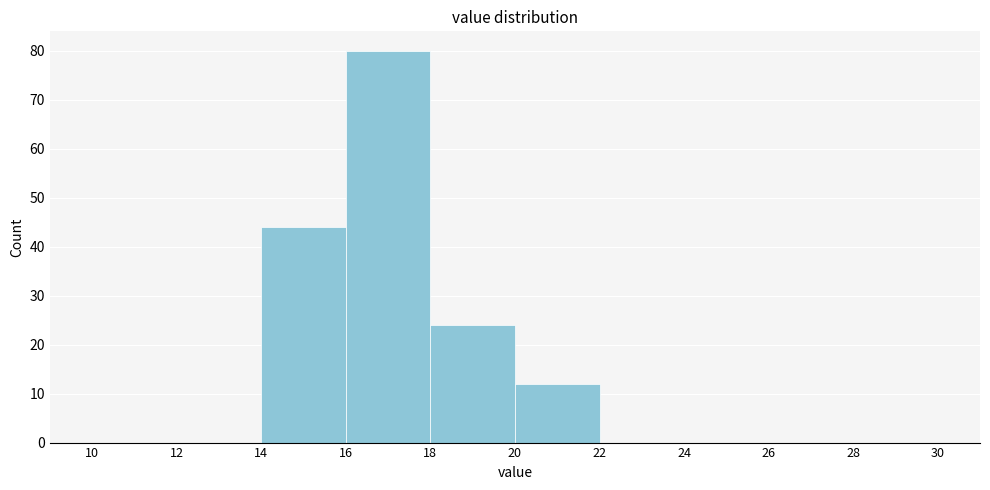

Which range on the x-axis has the tallest bar?

16 to 18